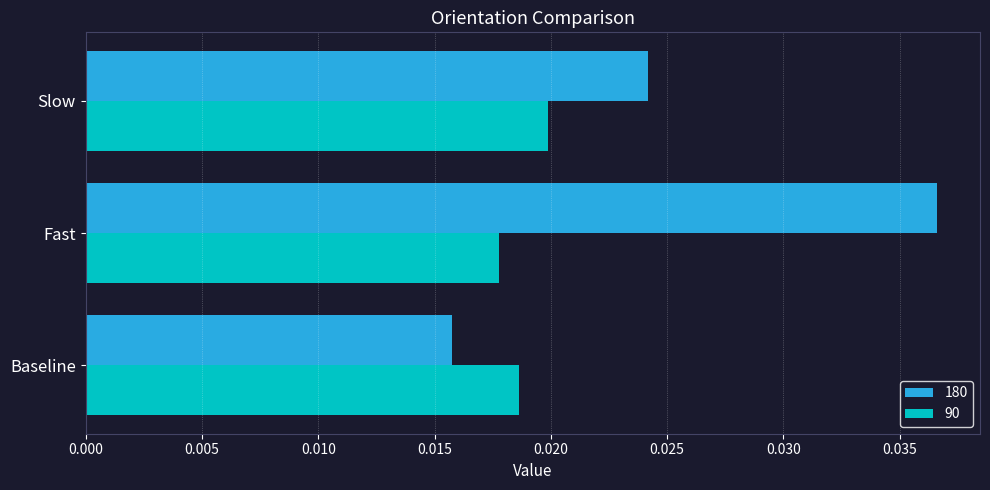

How many categories are shown in the chart?

3